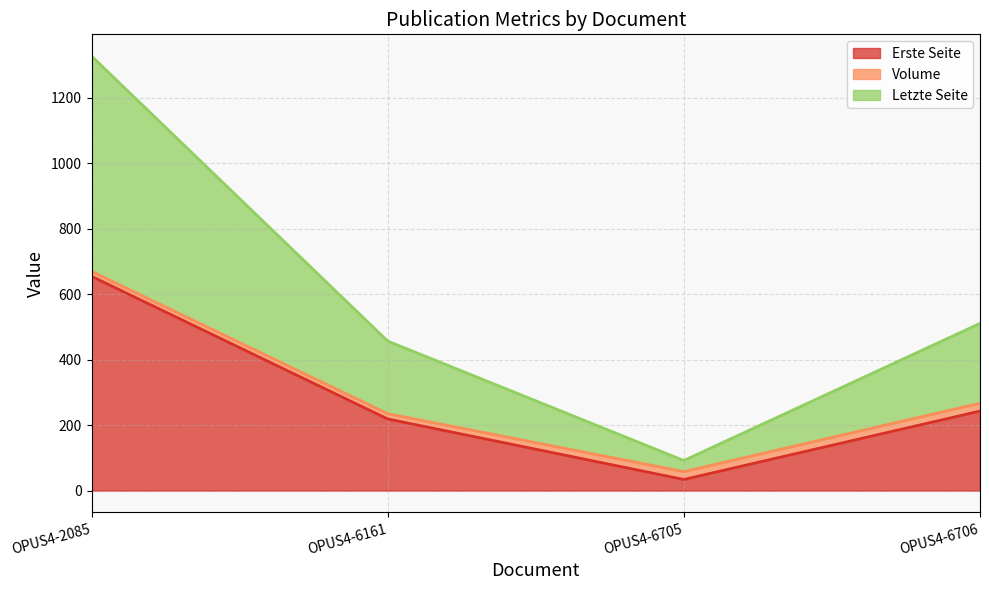

Is it true that Erste Seite equals 359 at OPUS4-6161?

False